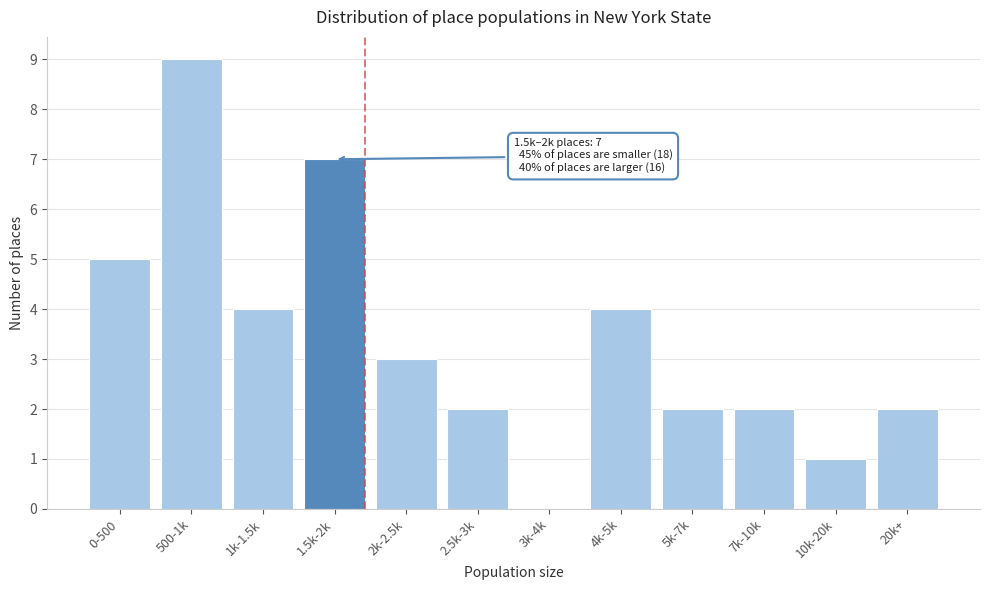

Reading left to right, extract all data points from this chart.

0-500=5	500-1k=9	1k-1.5k=4	1.5k-2k=7	2k-2.5k=3	2.5k-3k=2	3k-4k=0	4k-5k=4	5k-7k=2	7k-10k=2	10k-20k=1	20k+=2